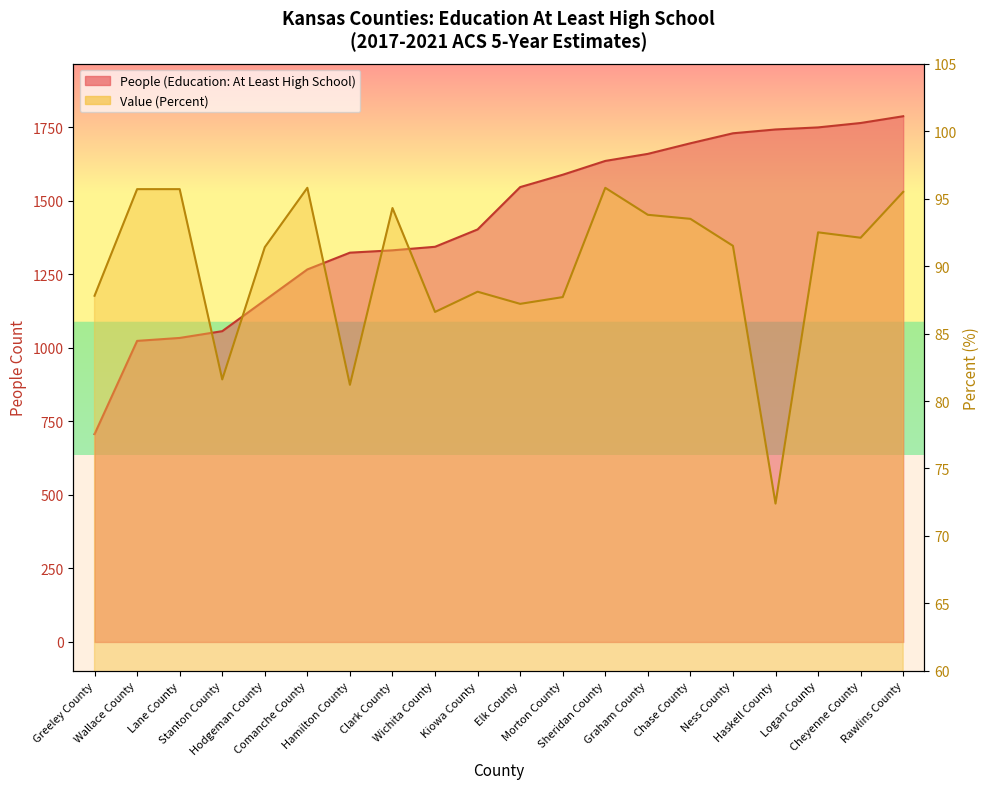

Is it true that Value (Percent) equals 44.9 at Hodgeman County?

False